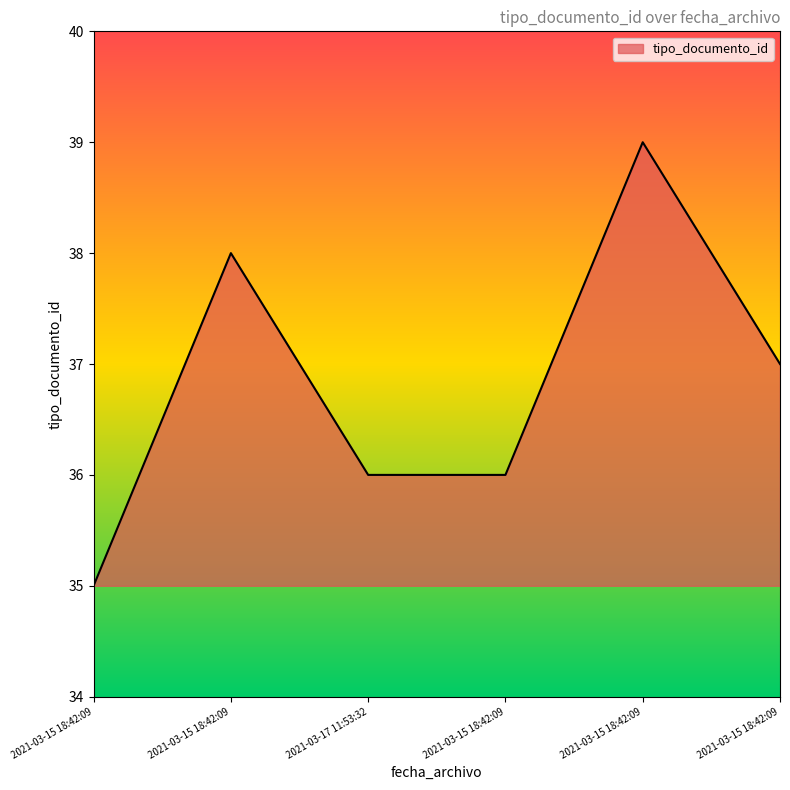

How many lines are shown in the chart?

1